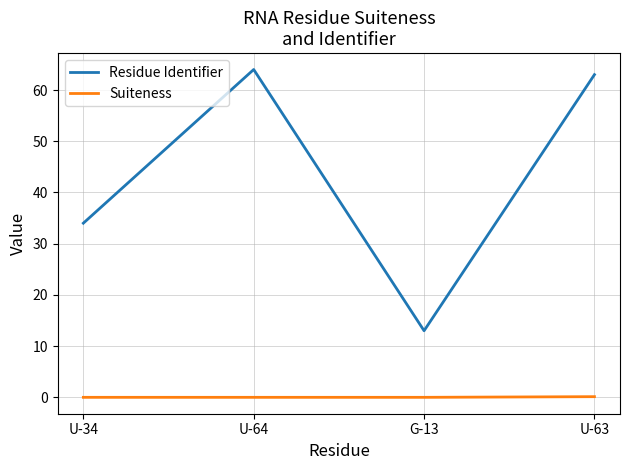

Which series has the largest total across all categories?

Residue Identifier